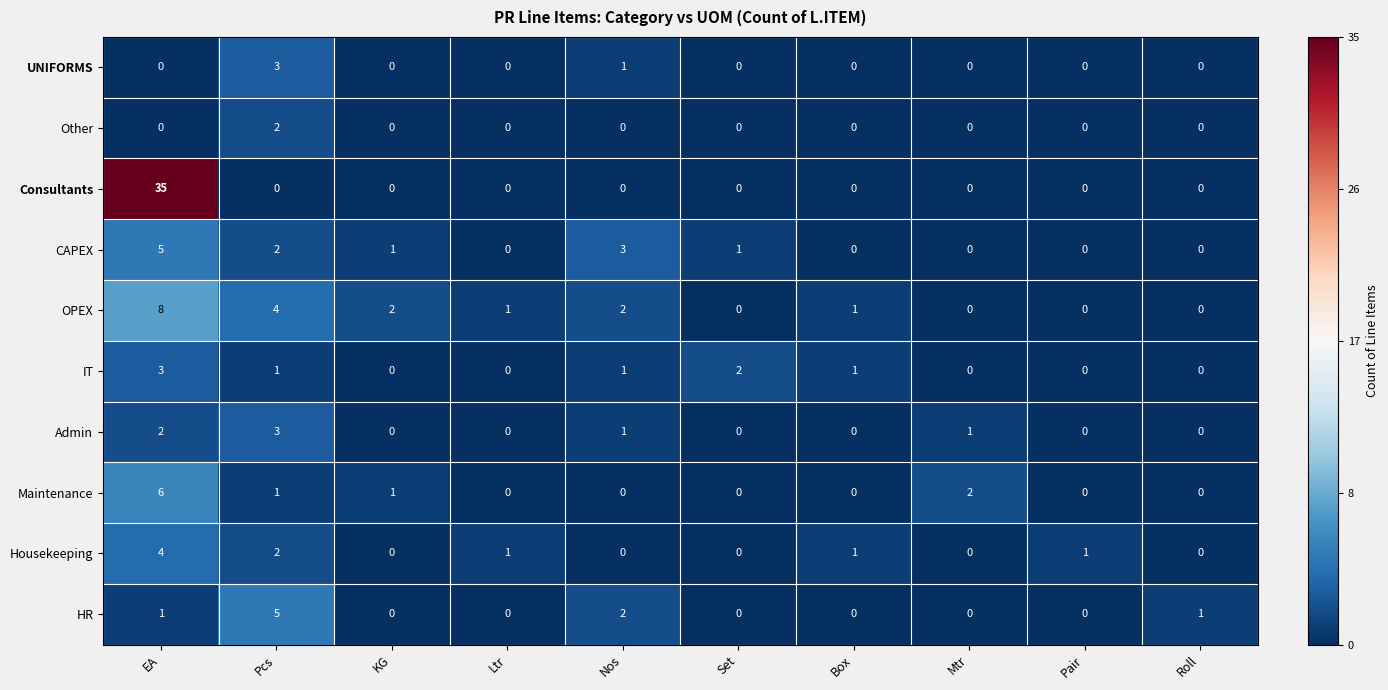

Count the Maintenance values in the range 0 to 1.

8